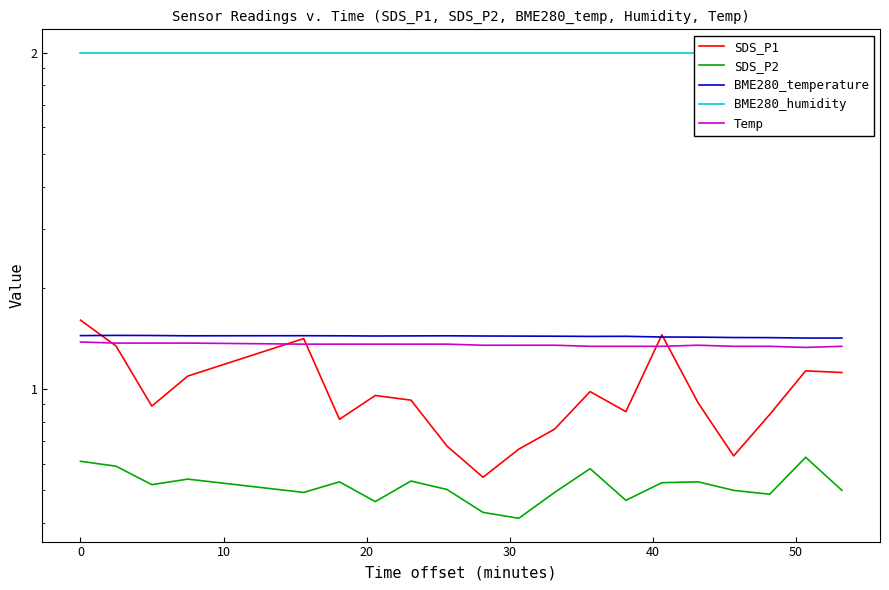

Which series has the largest total across all categories?

BME280_humidity